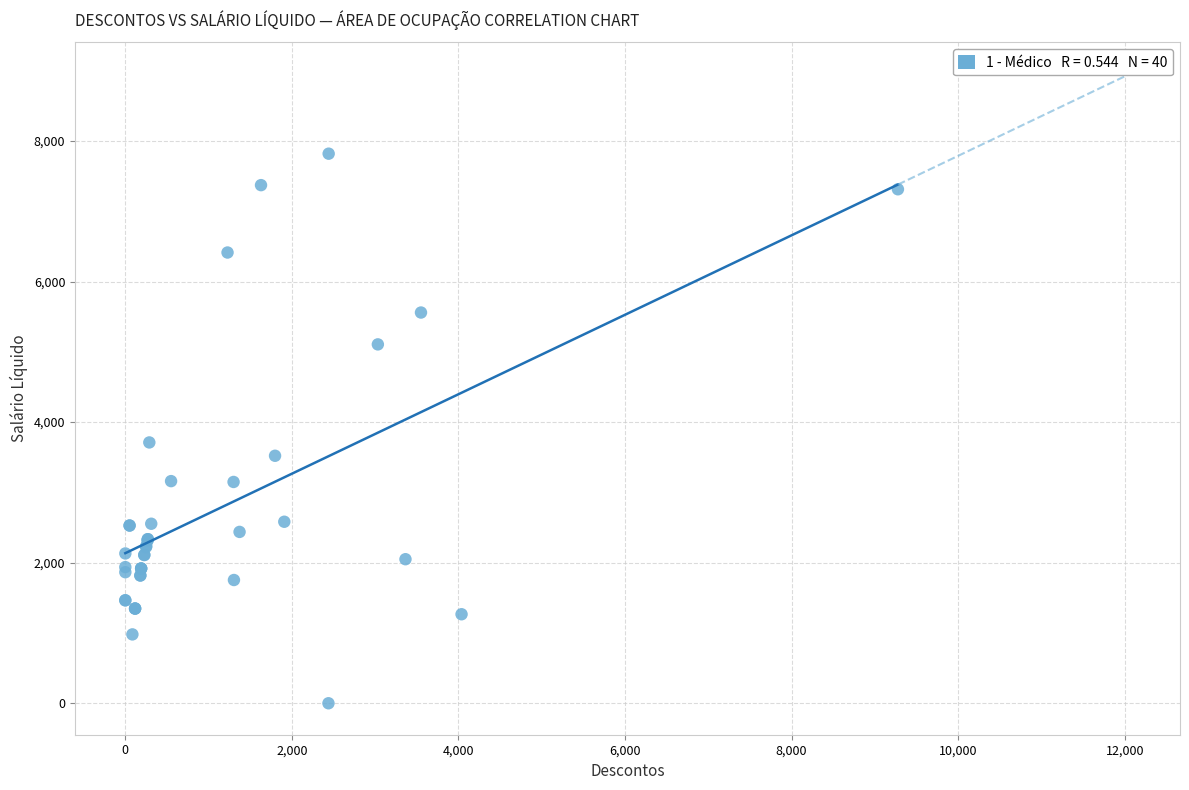

What Y value in the scatter plot is closest to 3909?

3710.6